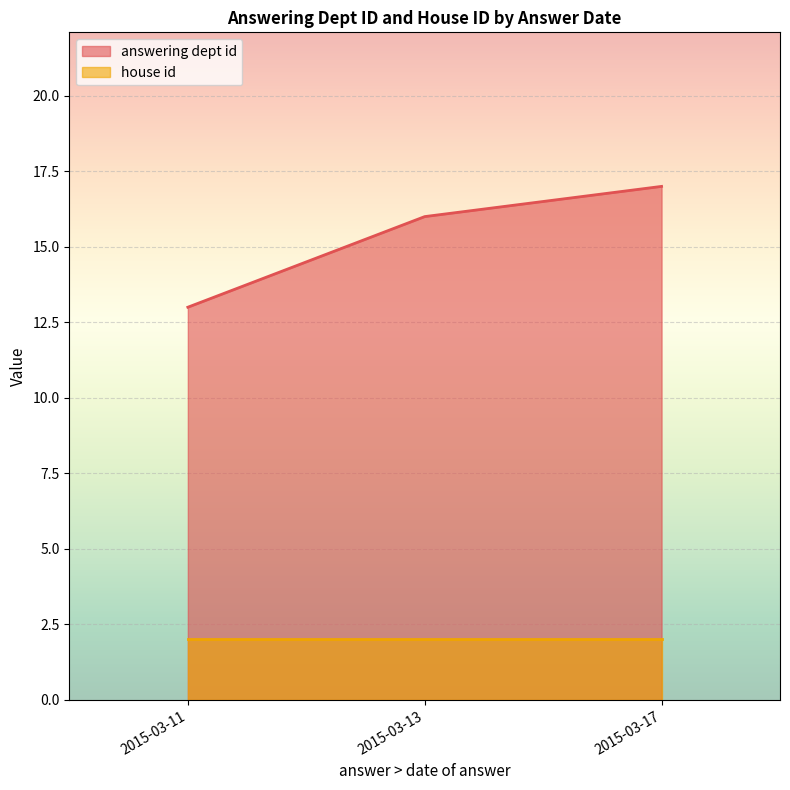

At how many categories does at least one series exceed 9?

3